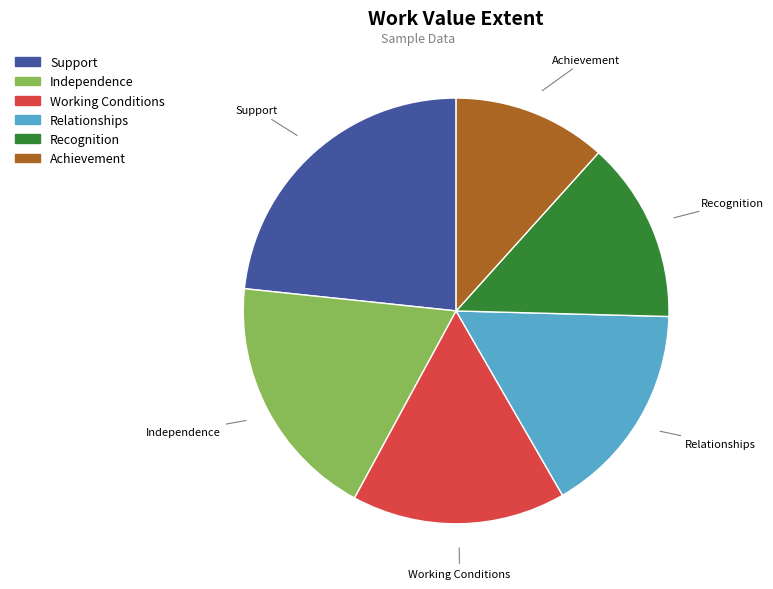

Does Support account for over 50% of the chart?

No